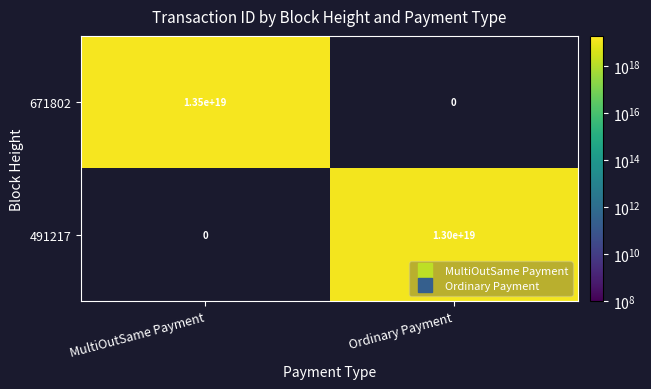

At which label does 491217 reach its minimum?

MultiOutSame Payment